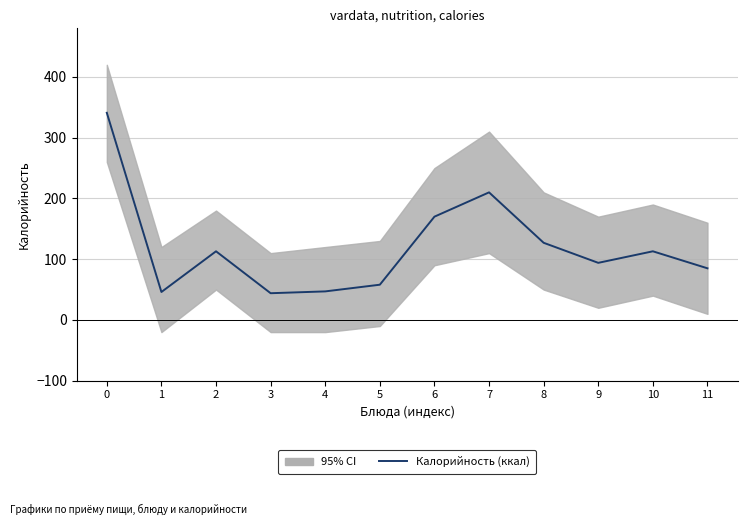

Reading left to right, extract all data points from this chart.

0=341	1=46	2=113	3=44	4=47	5=58	6=170	7=210	8=127	9=94	10=113	11=85